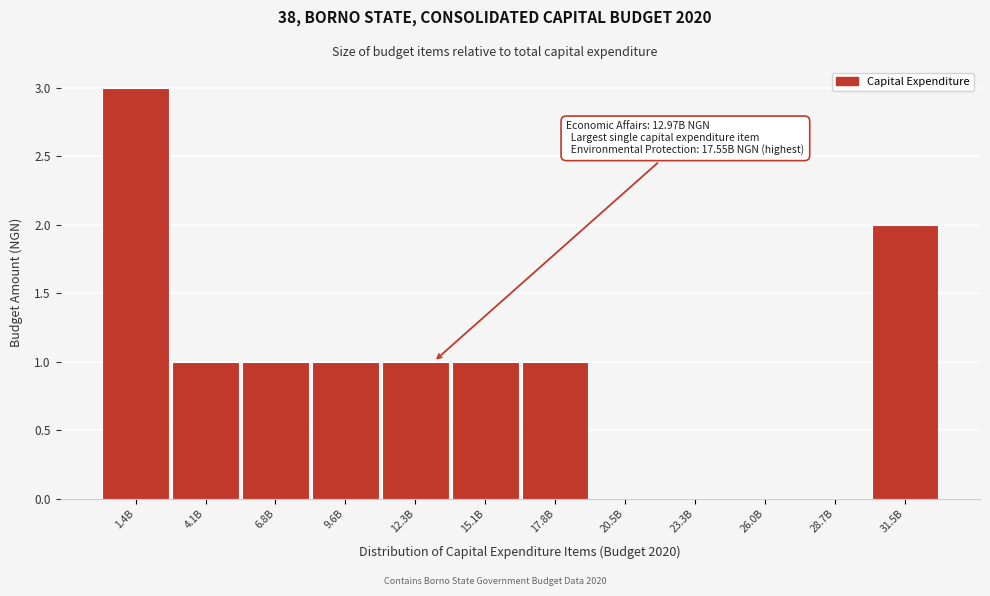

Reading left to right, list all the values displayed in this chart.

1.4B=3	4.1B=1	6.8B=1	9.6B=1	12.3B=1	15.1B=1	17.8B=1	20.5B=0	23.3B=0	26.0B=0	28.7B=0	31.5B=2